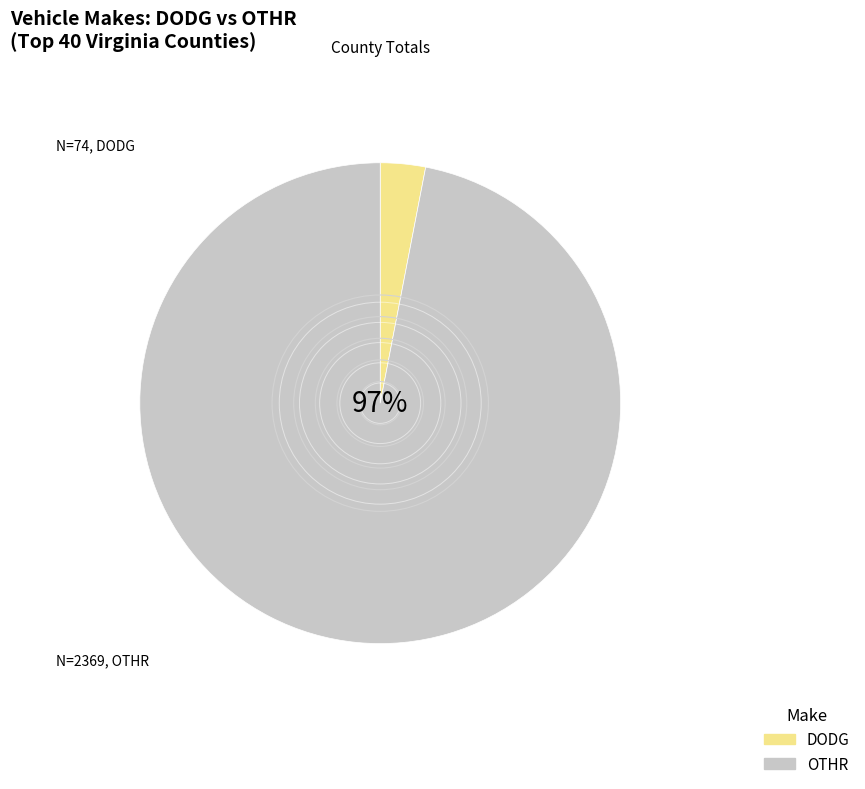

Combined, do DODG and OTHR account for over 50%?

Yes